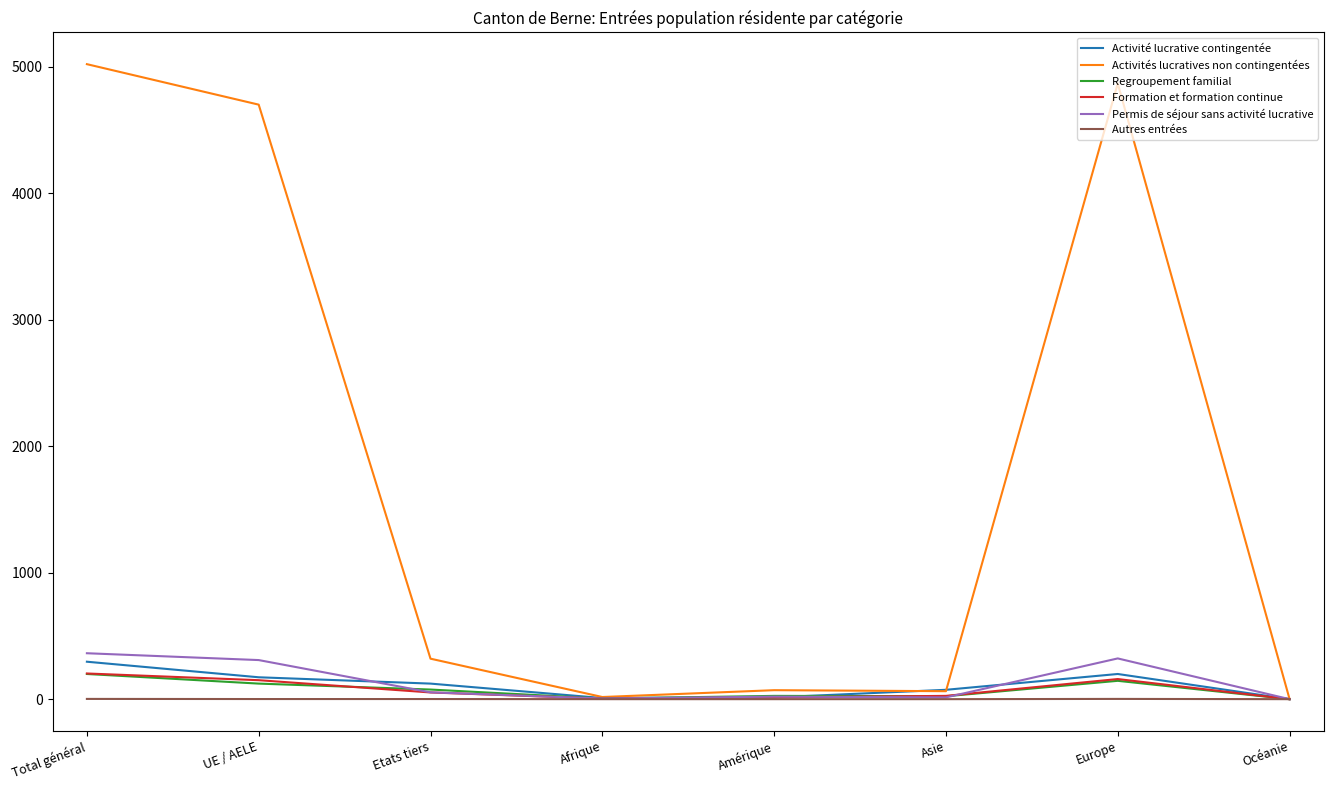

What is the sum of all Regroupement familial values?

597